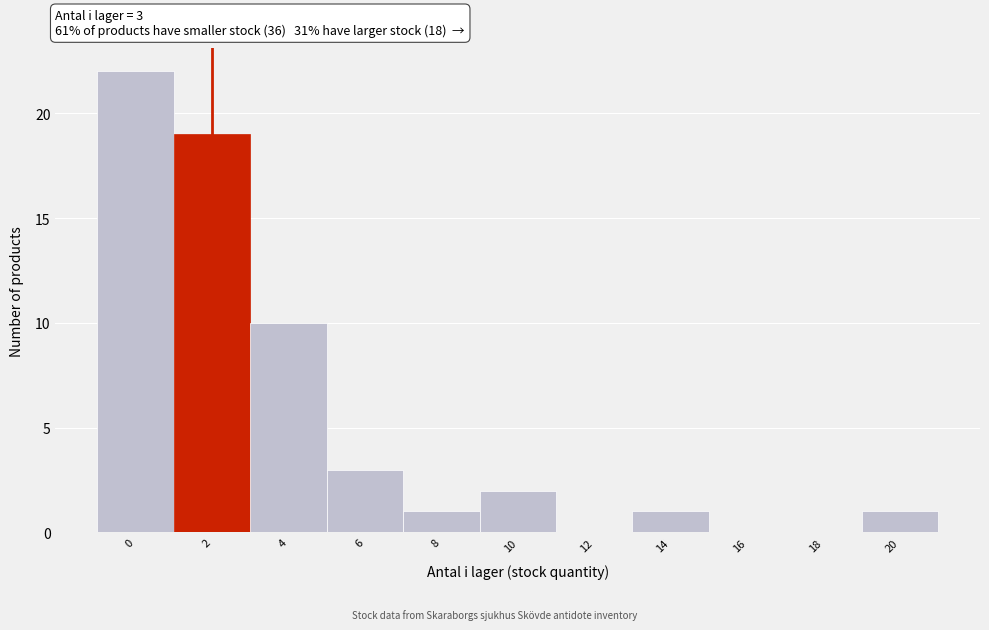

Reading left to right, extract all data points from this chart.

0=22	2=19	4=10	6=3	8=1	10=2	12=0	14=1	16=0	18=0	20=1